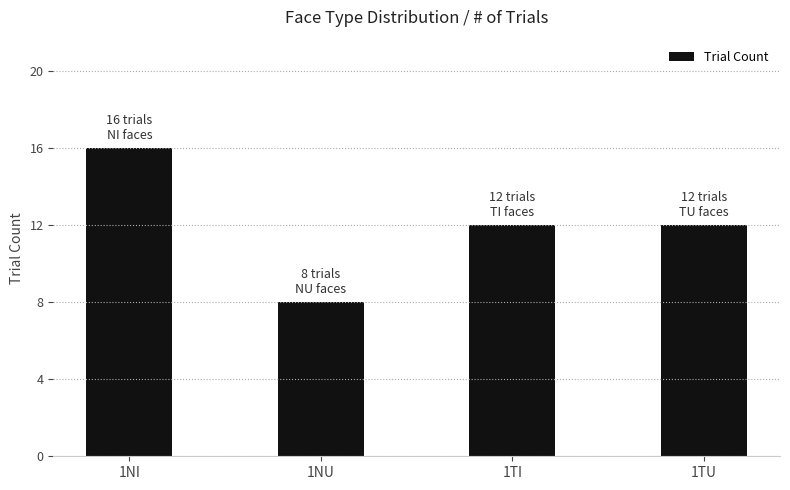

What is the change in value from 1NU to 1TI?

+4